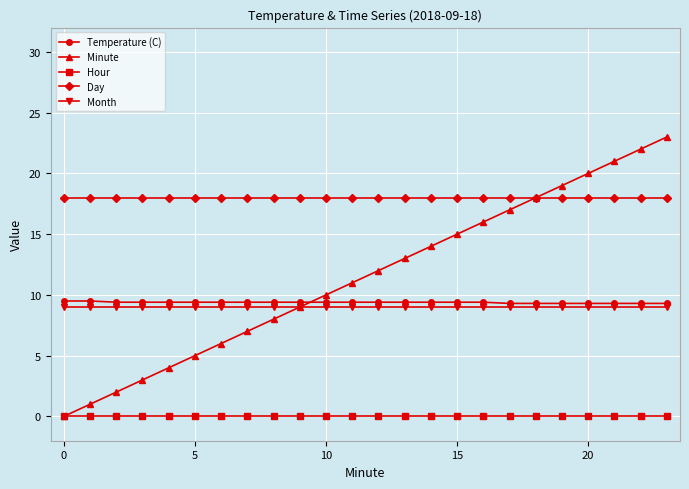

Which series has the largest total across all categories?

Day